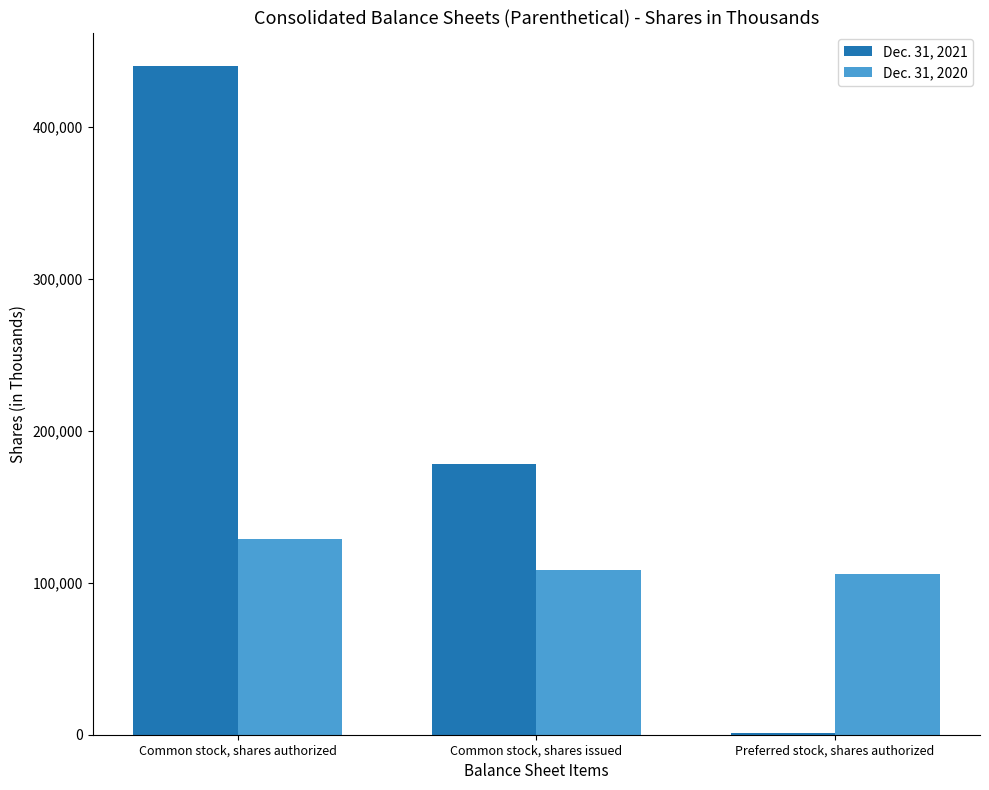

Where does the Dec. 31, 2021 series first go above 178089?

Common stock, shares authorized